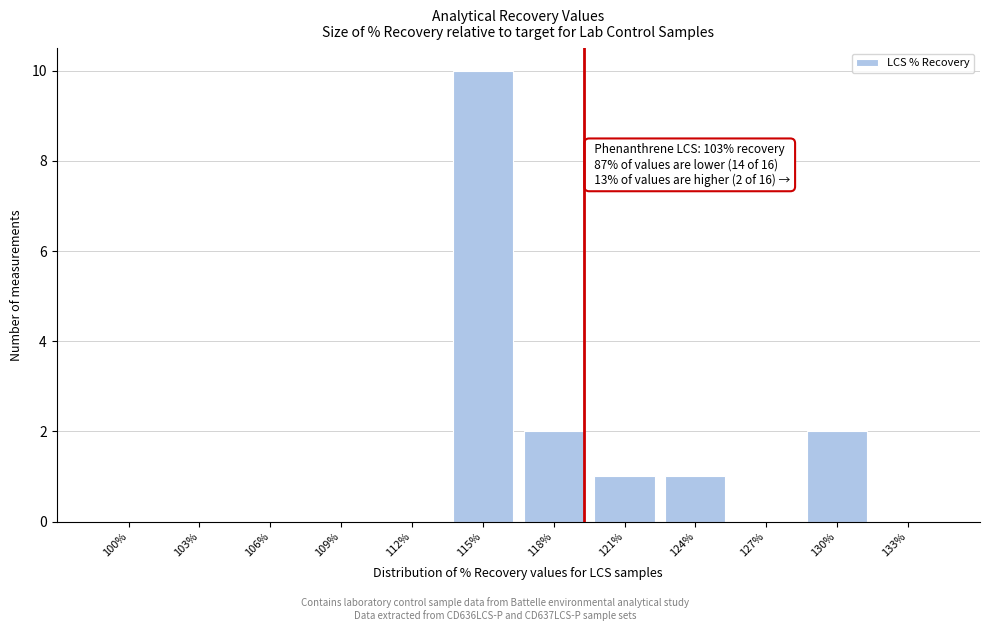

Reading left to right, extract all data points from this chart.

100%=0	103%=0	106%=0	109%=0	112%=0	115%=10	118%=2	121%=1	124%=1	127%=0	130%=2	133%=0